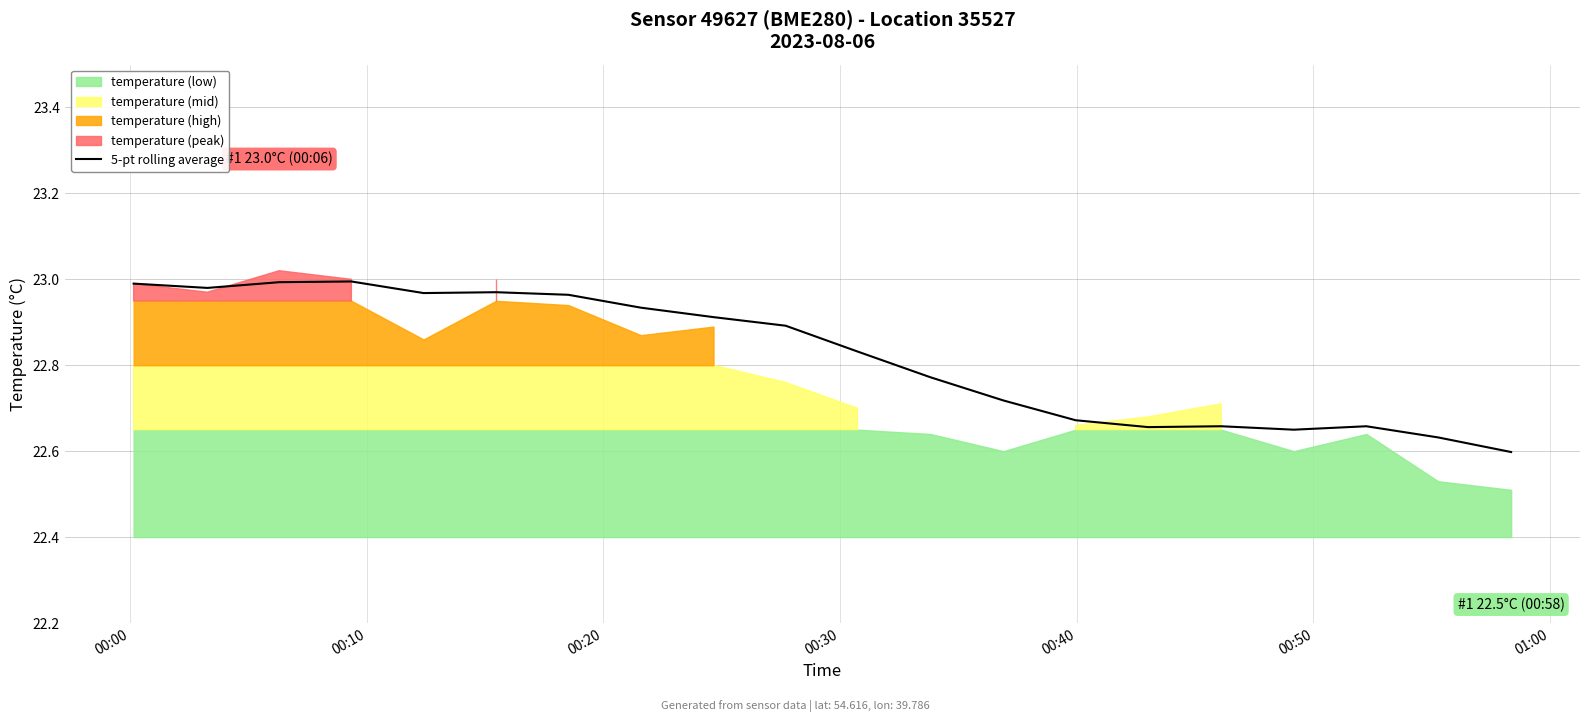

How many points are higher than both their immediate neighbors (excluding endpoints)?

4